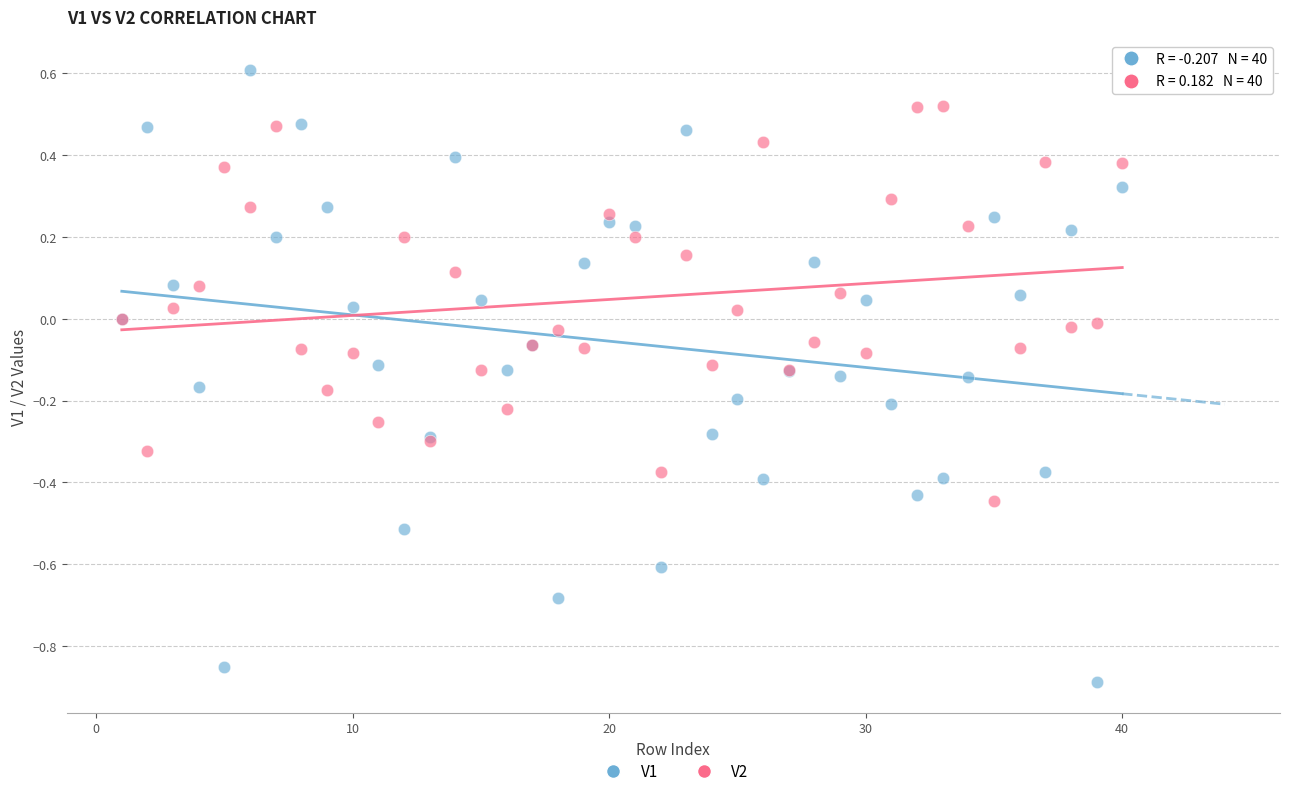

Which series contains the lowest Y value?

V1